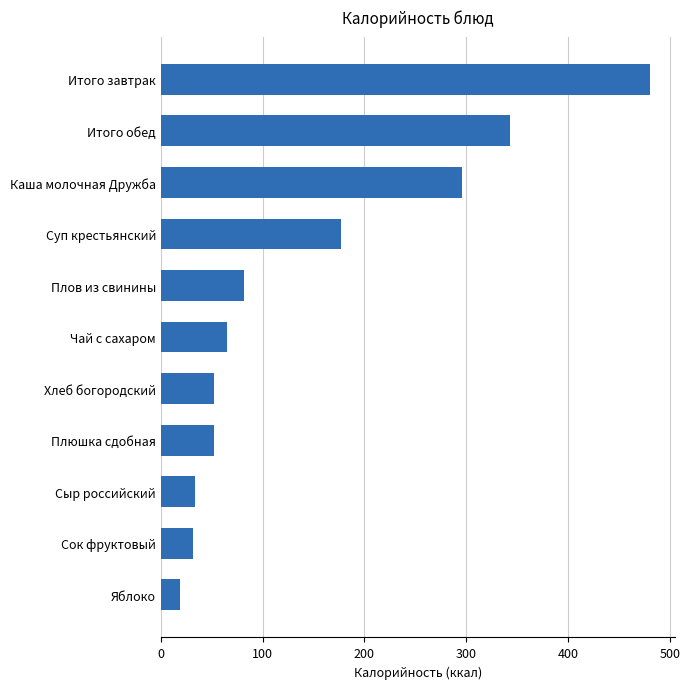

What is the change in value from Плов из свинины to Итого завтрак?

+399.0